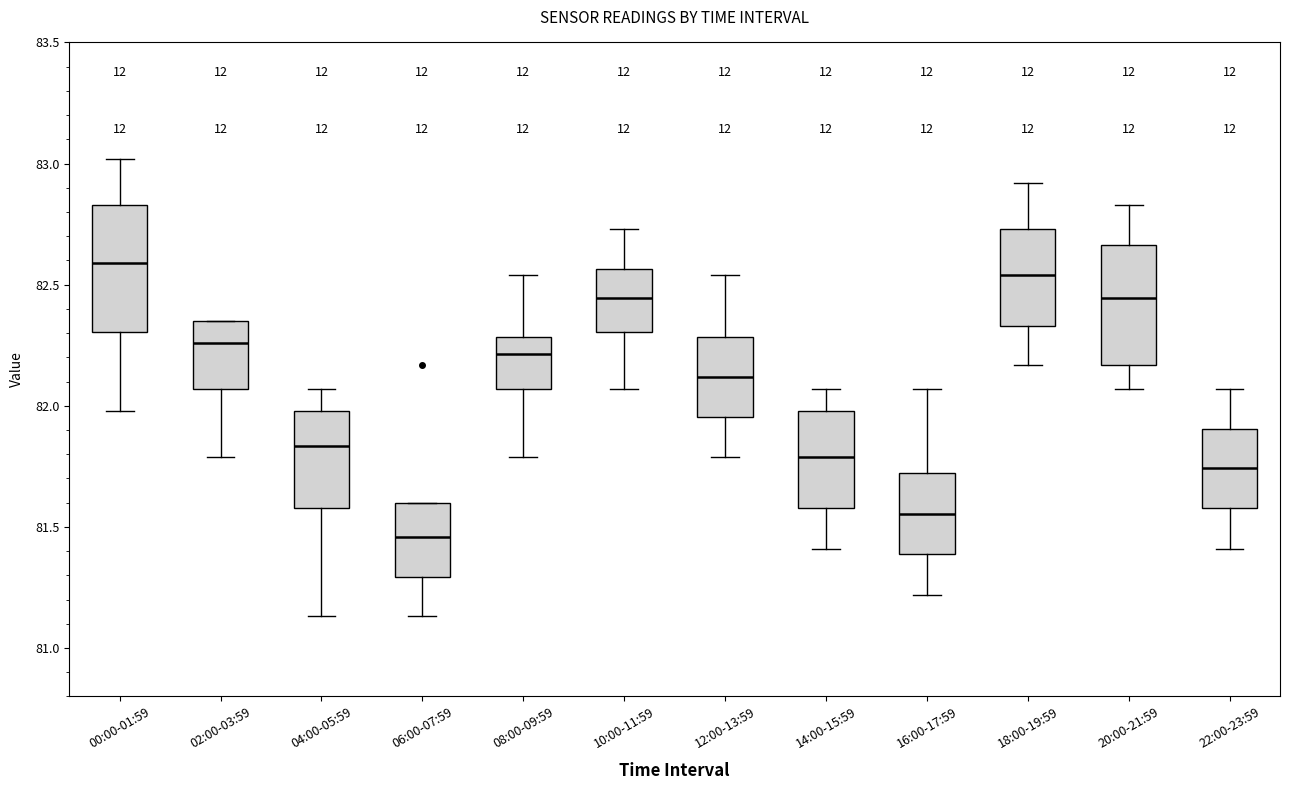

Where is the lower edge of the box for 08:00-09:59 on the y-axis? The values are not printed on the chart, so give them approximately, as read against the axis.

82.05